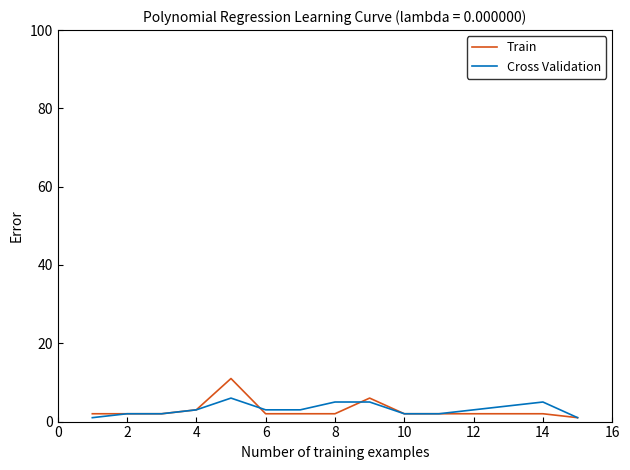

List the series in order of their peak value, highest first.

Train, Cross Validation